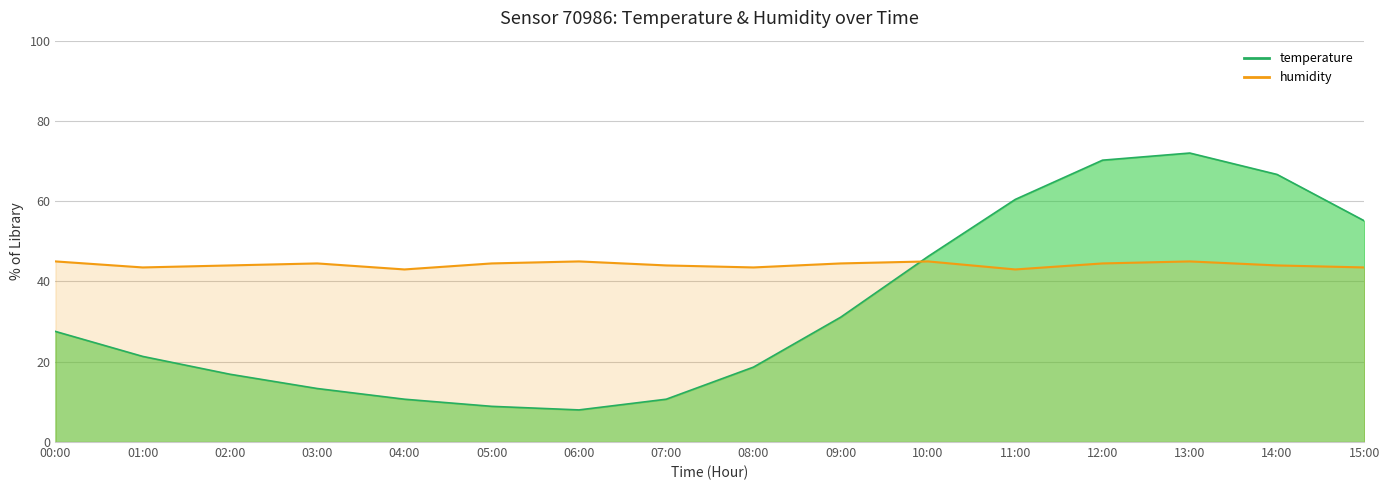

What is the sum of all humidity_line values?

706.5